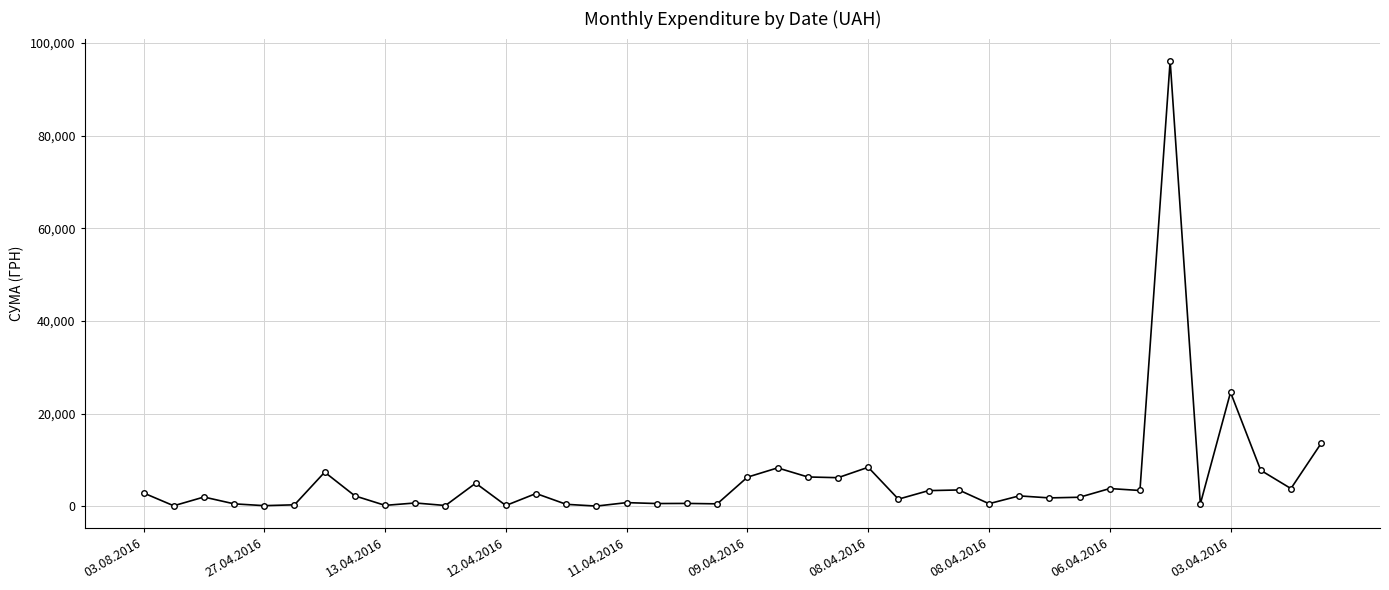

What is the value of the 28th point from the left?

3500.0